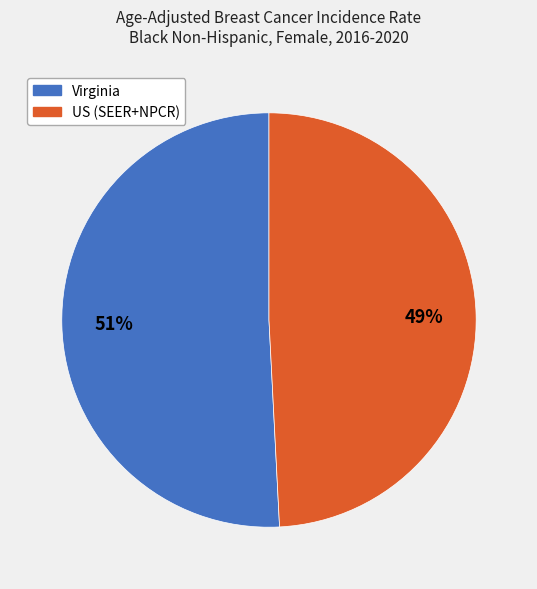

Which has a higher value, Virginia or US (SEER+NPCR)?

Virginia